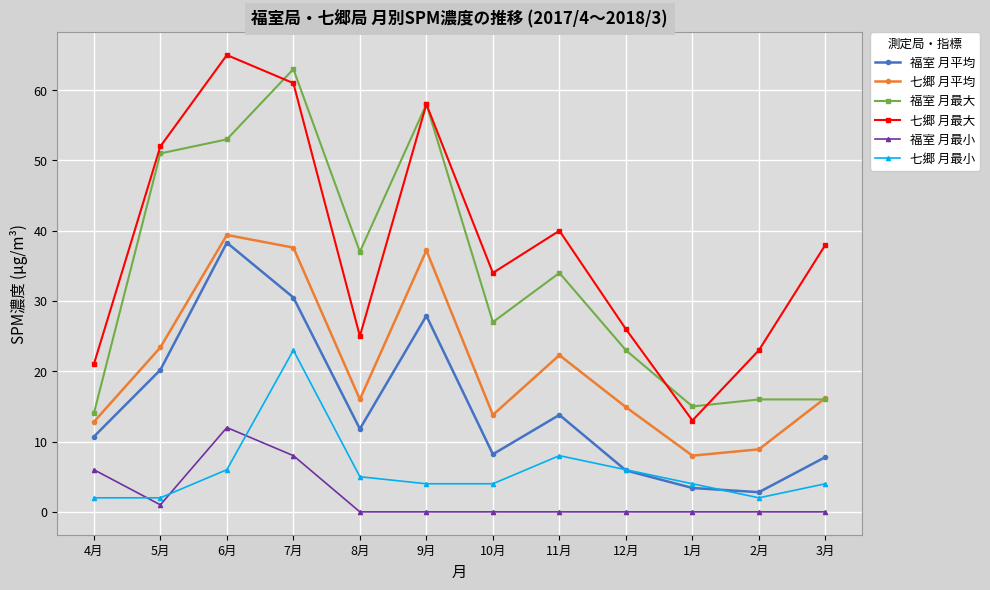

Is it true that 七郷 月最大 equals 21.0 at 4月?

True